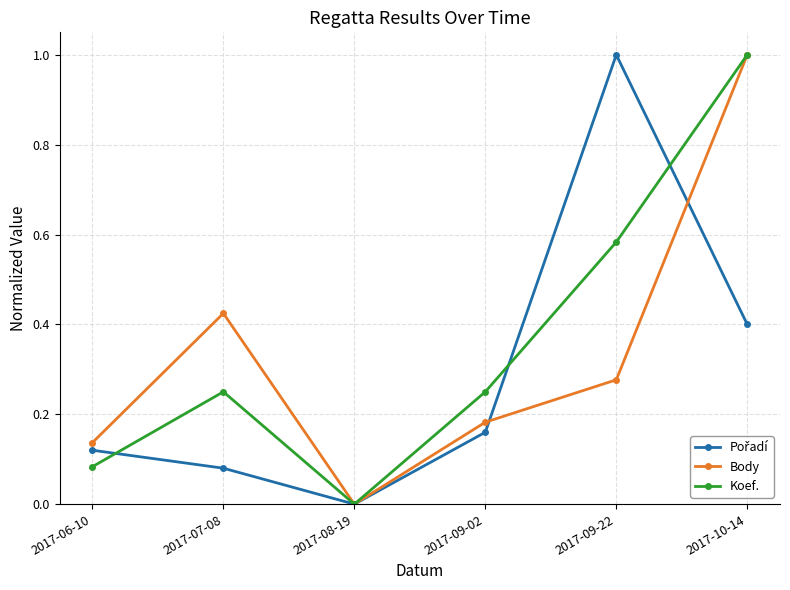

The Koef. series shows 0.4 at 2017-09-02. True or false?

False